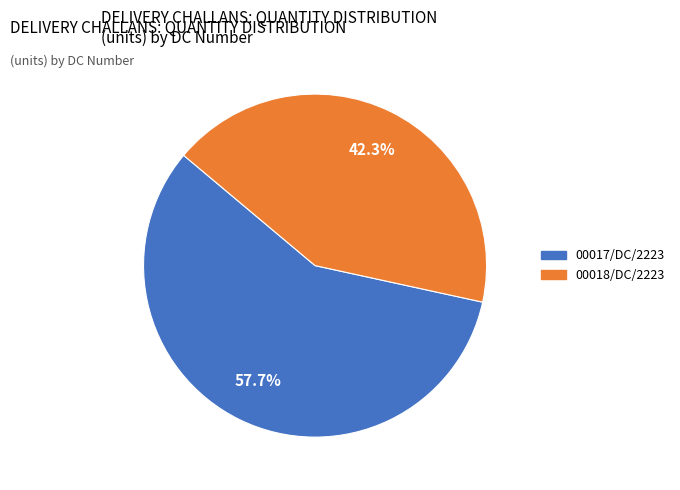

What is the largest slice in the pie chart?

00017/DC/2223